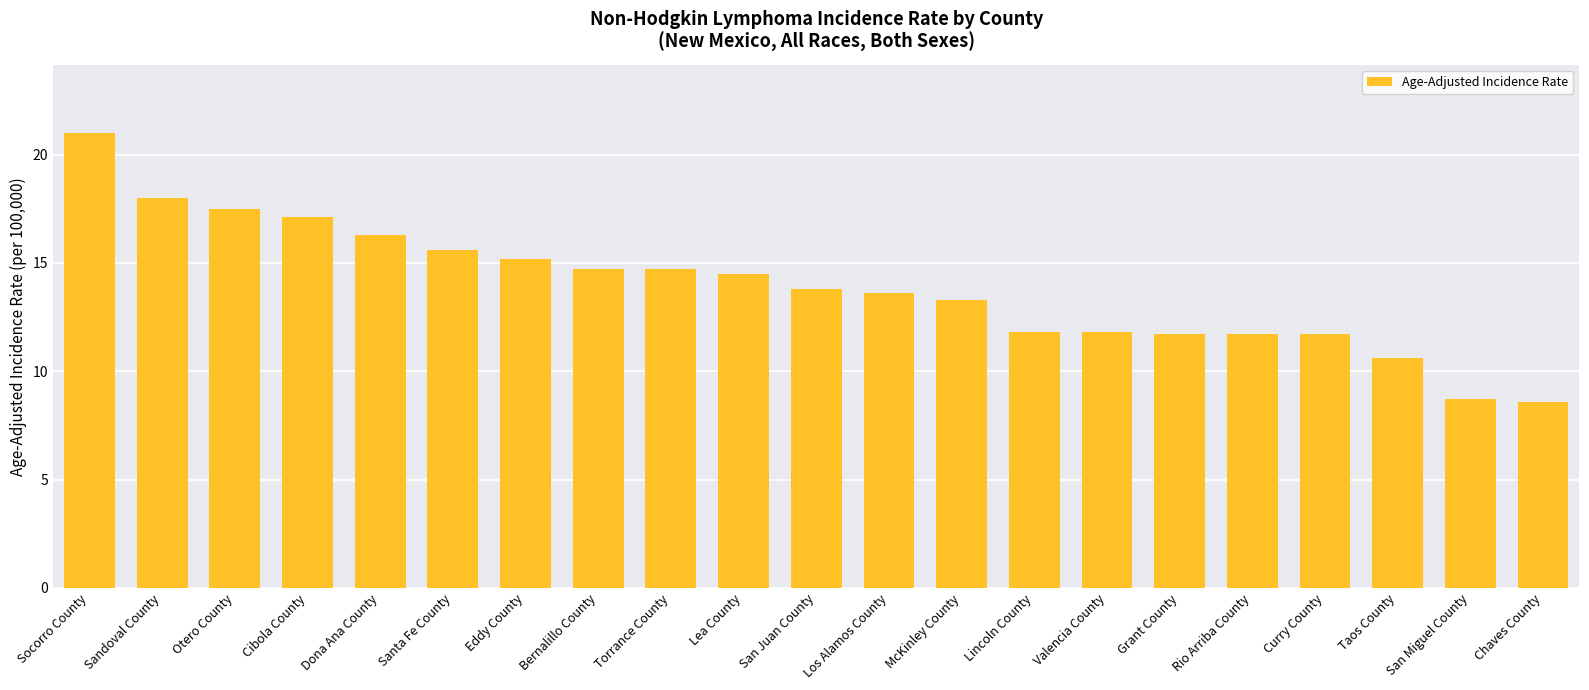

Reading left to right, what are all the values shown in this chart?

Socorro County=21.0	Sandoval County=18.0	Otero County=17.5	Cibola County=17.1	Dona Ana County=16.3	Santa Fe County=15.6	Eddy County=15.2	Bernalillo County=14.7	Torrance County=14.7	Lea County=14.5	San Juan County=13.8	Los Alamos County=13.6	McKinley County=13.3	Lincoln County=11.8	Valencia County=11.8	Grant County=11.7	Rio Arriba County=11.7	Curry County=11.7	Taos County=10.6	San Miguel County=8.7	Chaves County=8.6